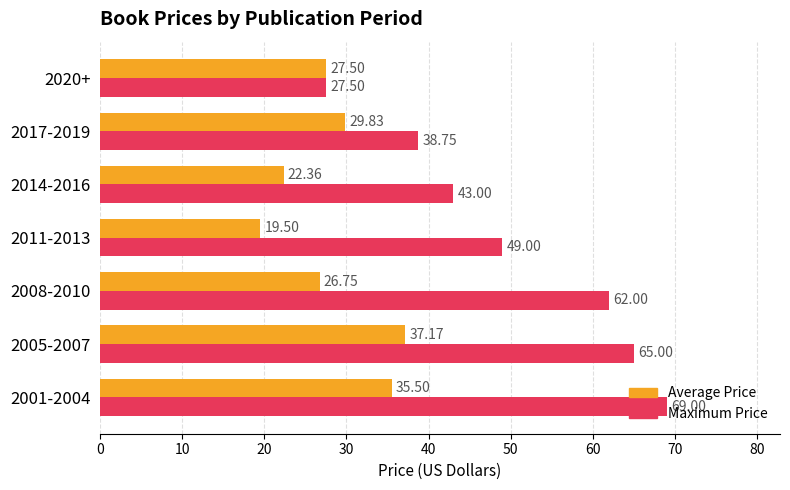

What is the difference between the second highest and minimum values in the Maximum Price series?

37.5